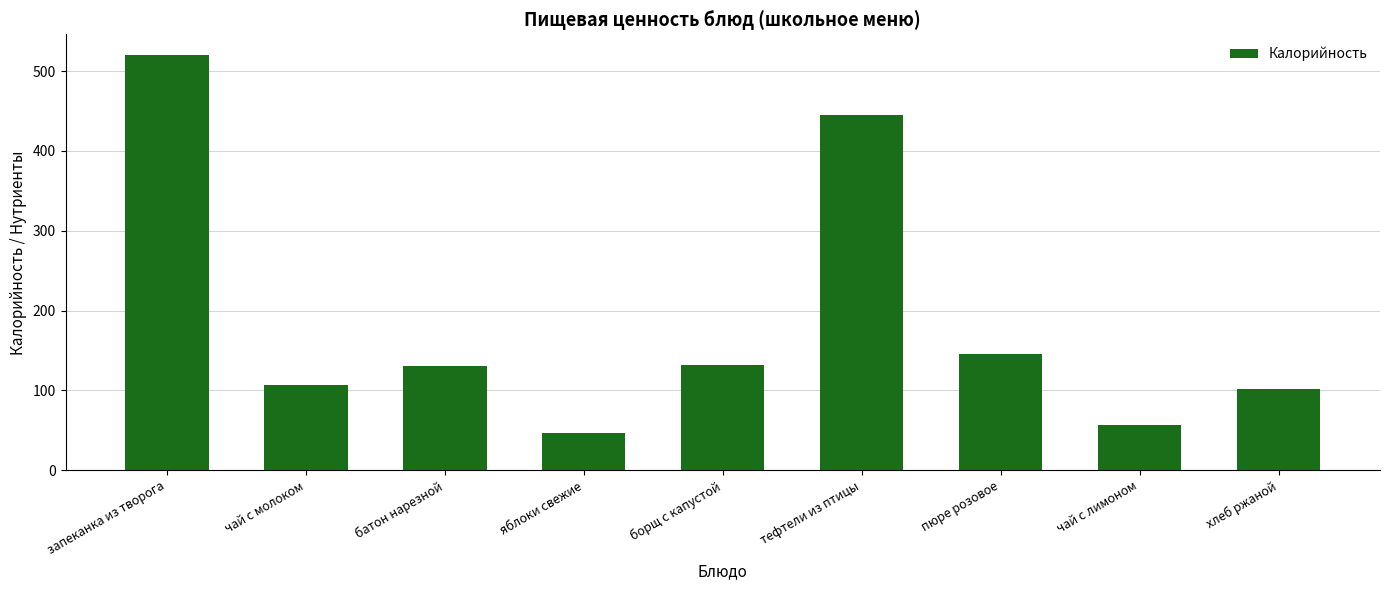

At which label is the value closest to 283?

пюре розовое